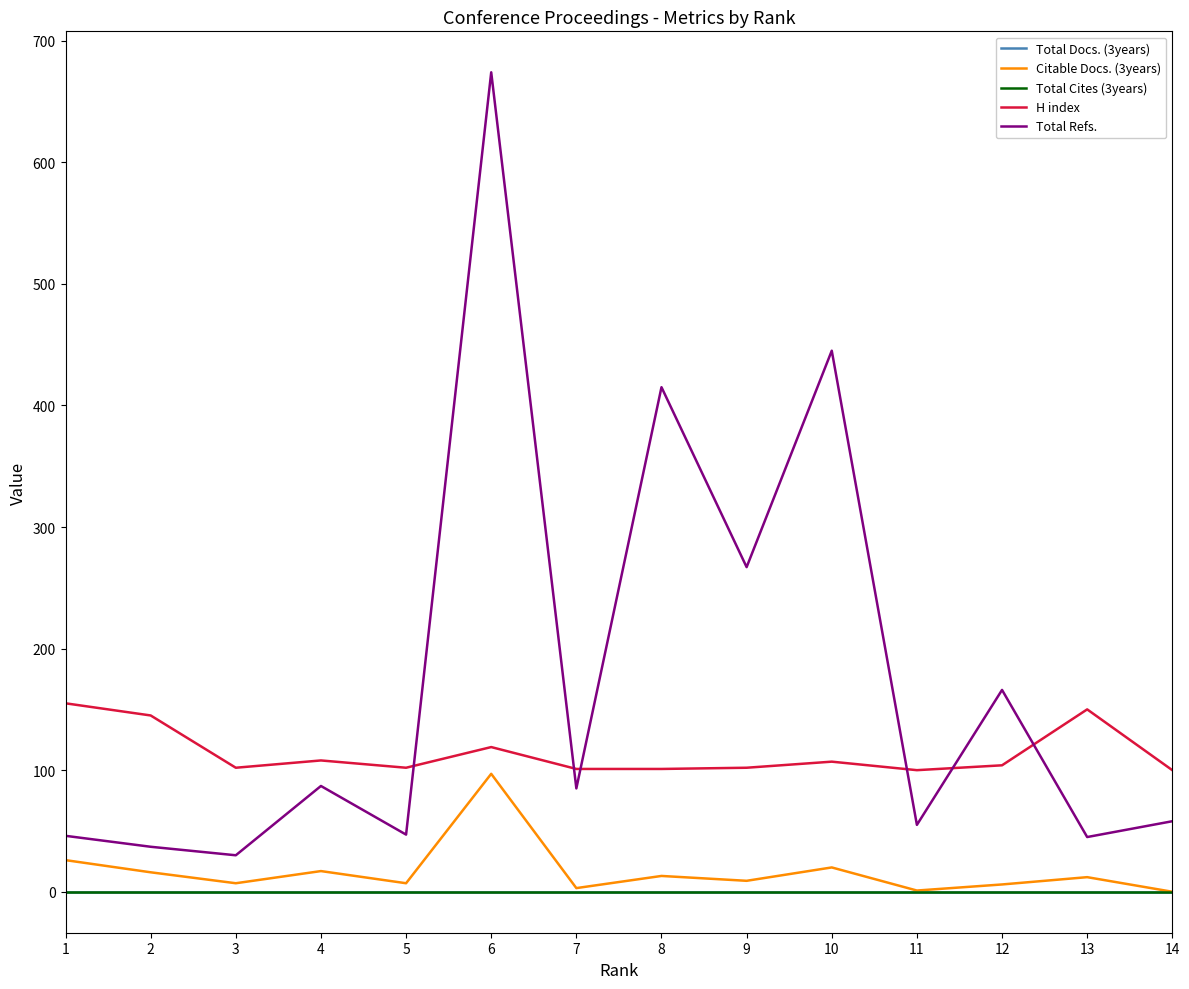

In Citable Docs. (3years), how many points are lower than both neighbors (excluding endpoints)?

5